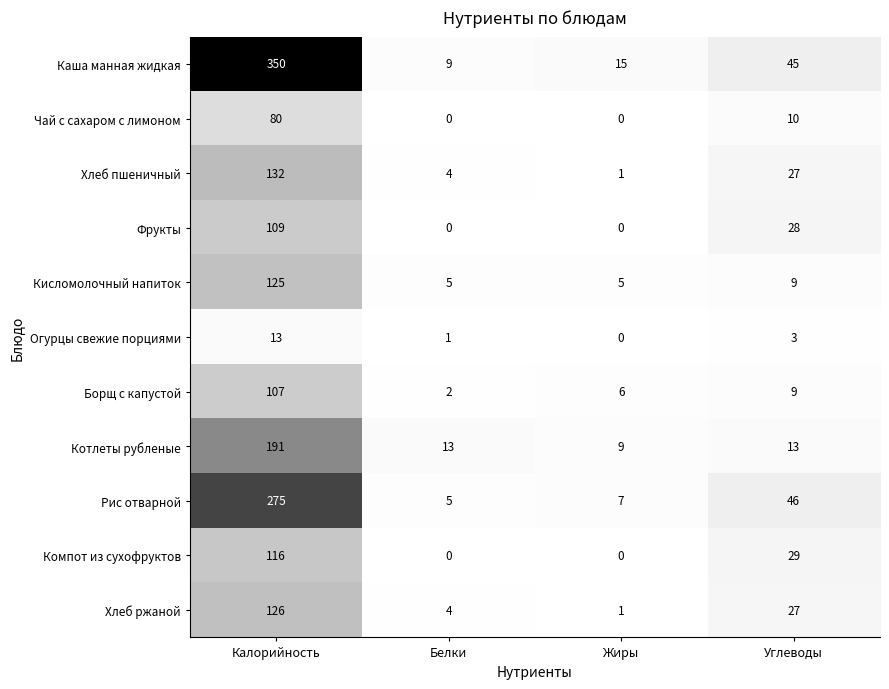

Which category has the highest value across all series?

Калорийность